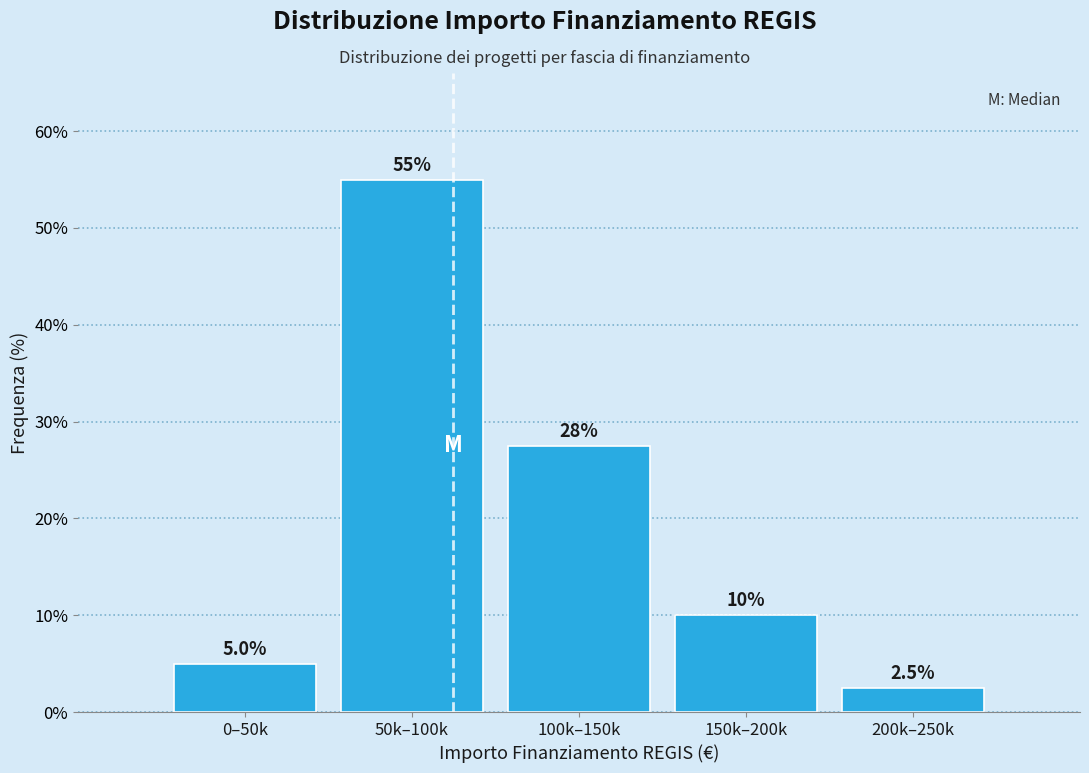

Reading right to left, transcribe all the data shown in this chart.

2.5	10.0	27.5	55.0	5.0